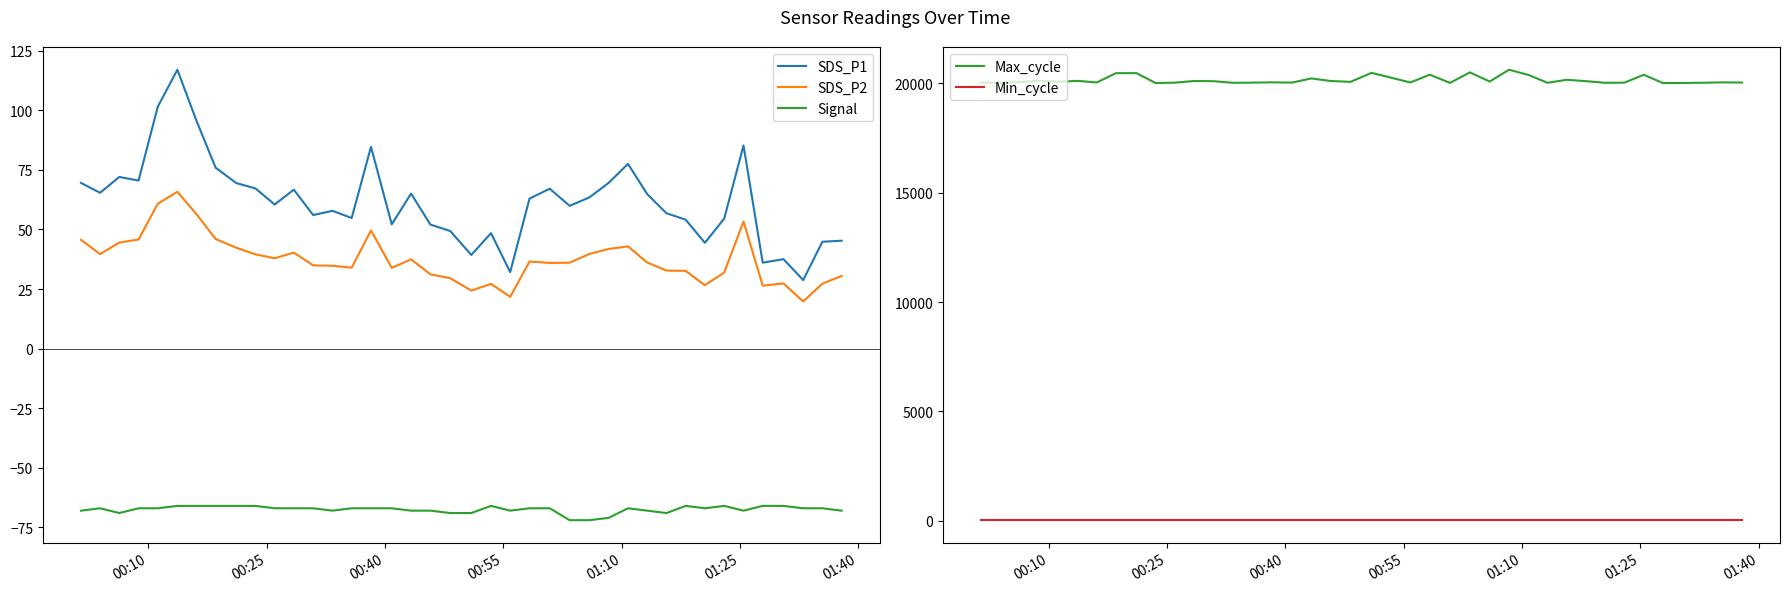

True or false: Min_cycle has more than 1 points higher than both neighbors.

False